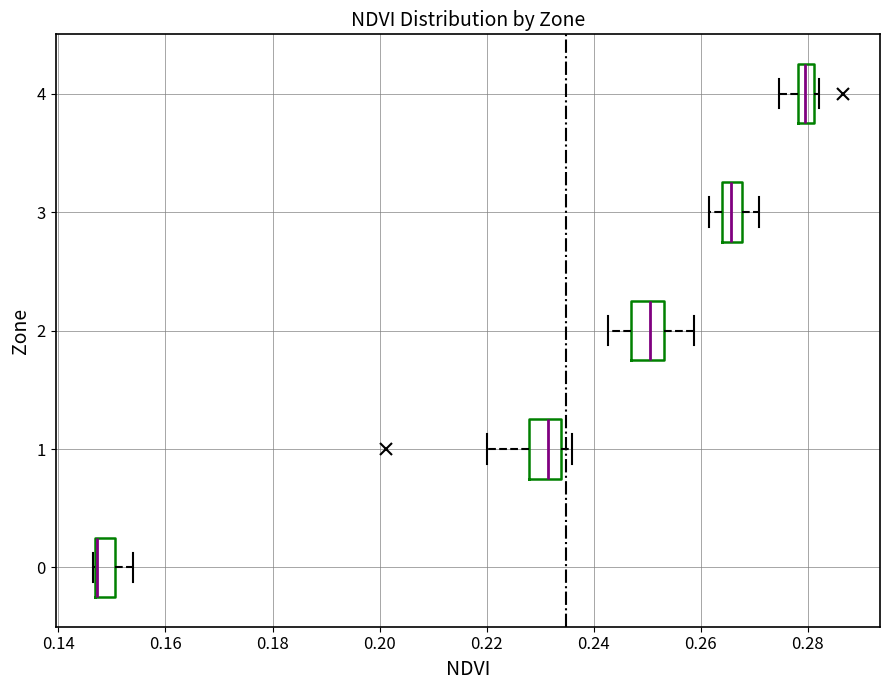

Where does the right whisker of the box at y = 0 end on the x-axis? The values are not printed on the chart, so give them approximately, as read against the axis.

0.154